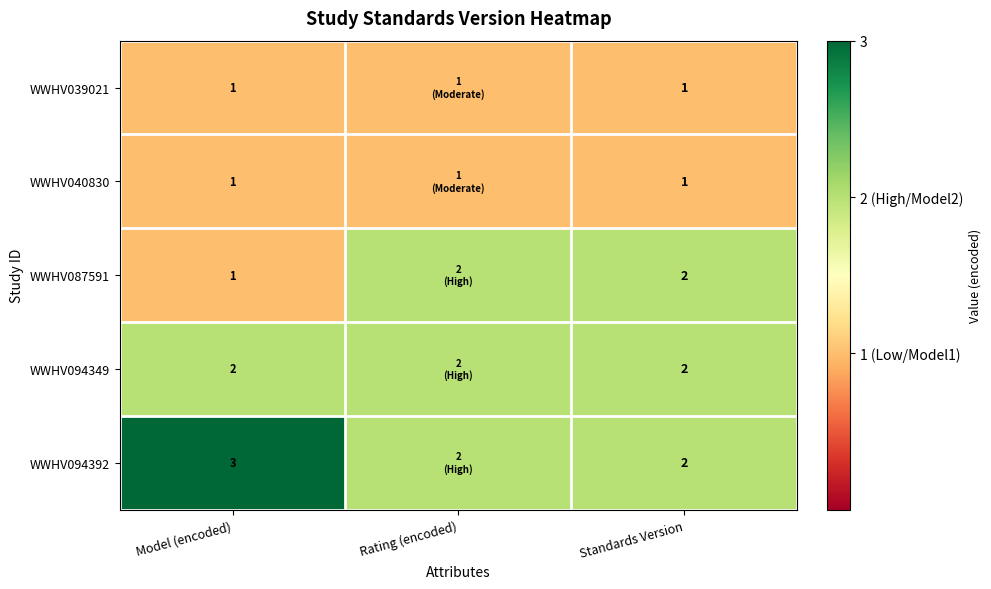

The value of WWHV087591 at Model (encoded) is 0. True or false?

False